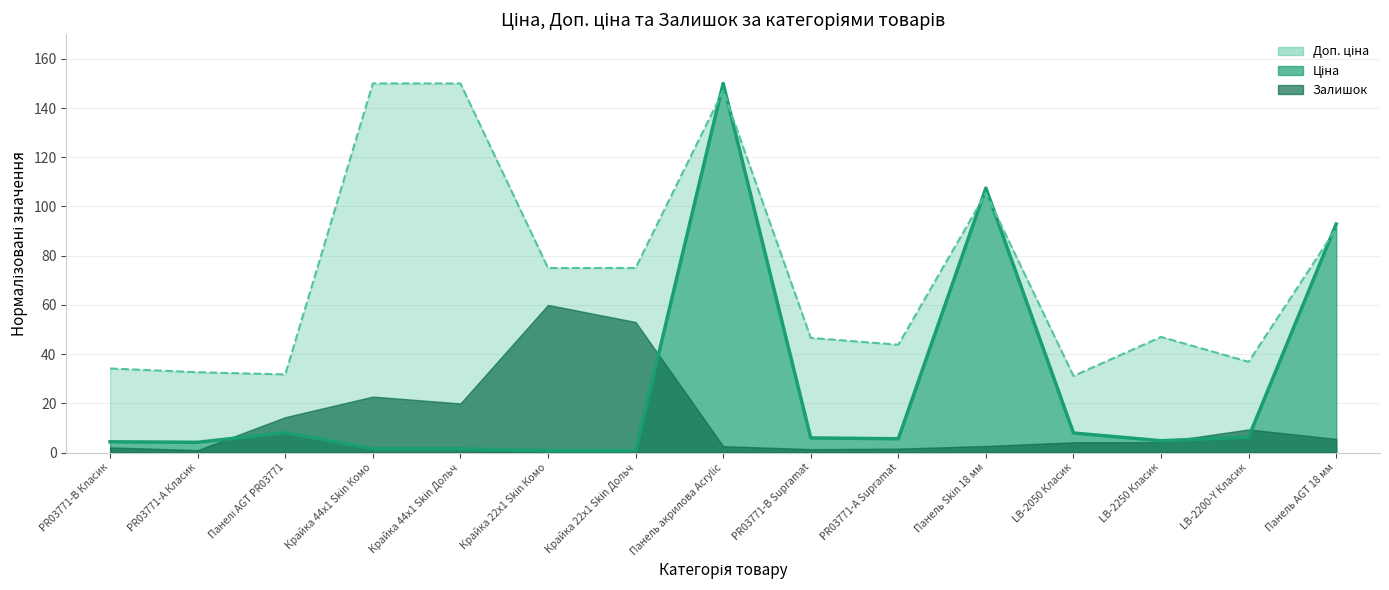

True or false: Ціна лінія and Доп. ціна лінія intersect in this chart.

True